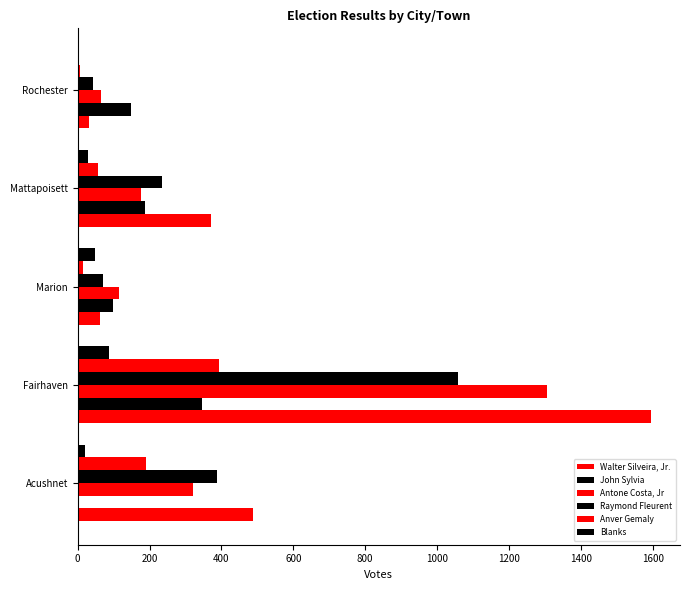

Count the number of data series in this chart.

6